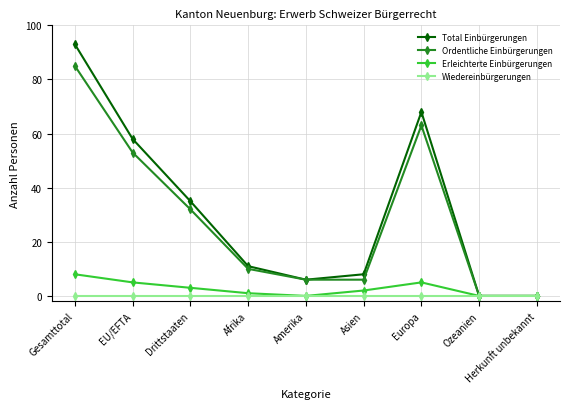

Where does the Erleichterte Einbürgerungen series first go above 2?

Gesamttotal